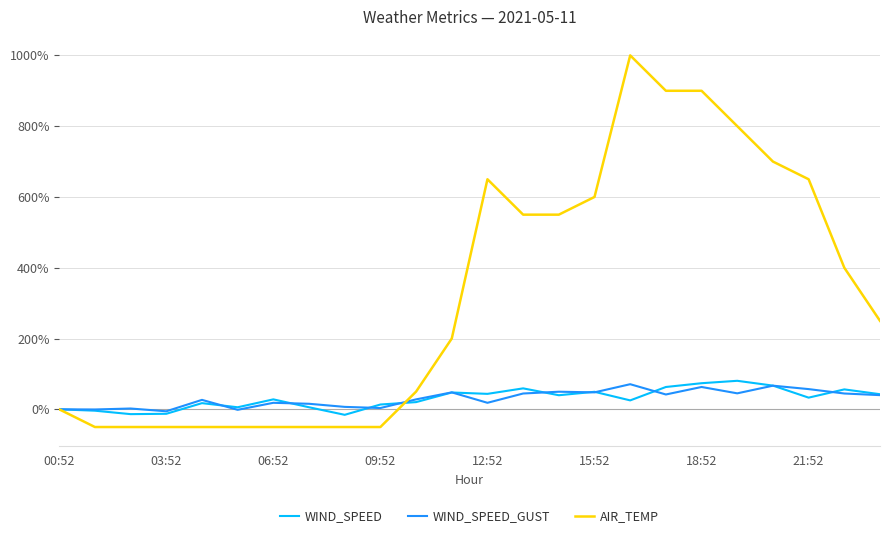

Does the chart display data point markers on the line(s)?

No